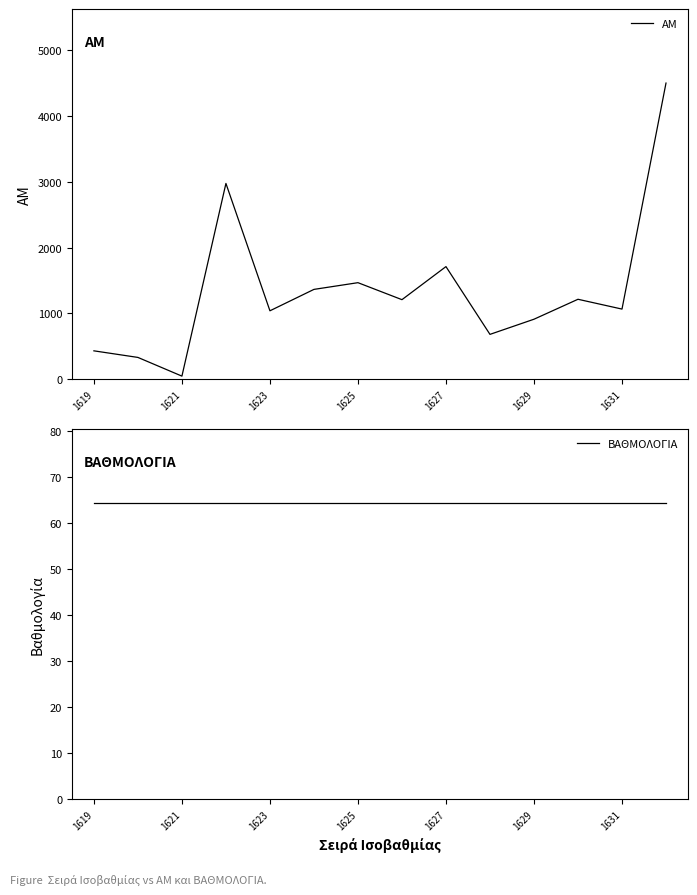

Is it true that ΑΜ equals 465 at 1623?

False